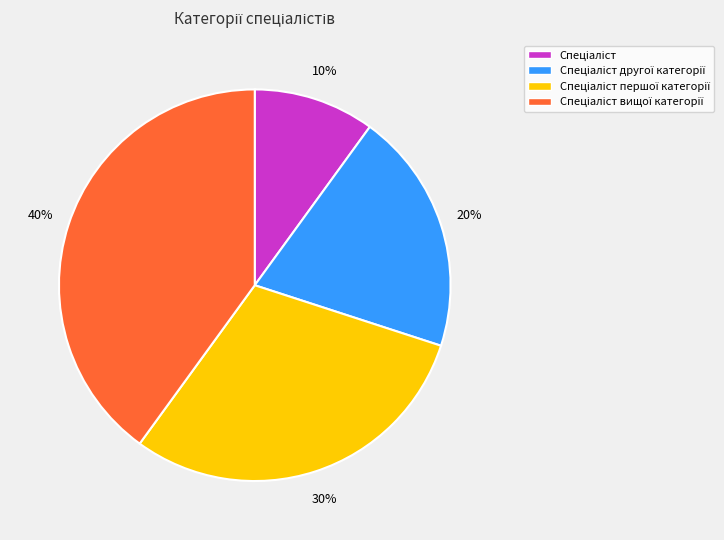

Does any single category account for the majority?

No